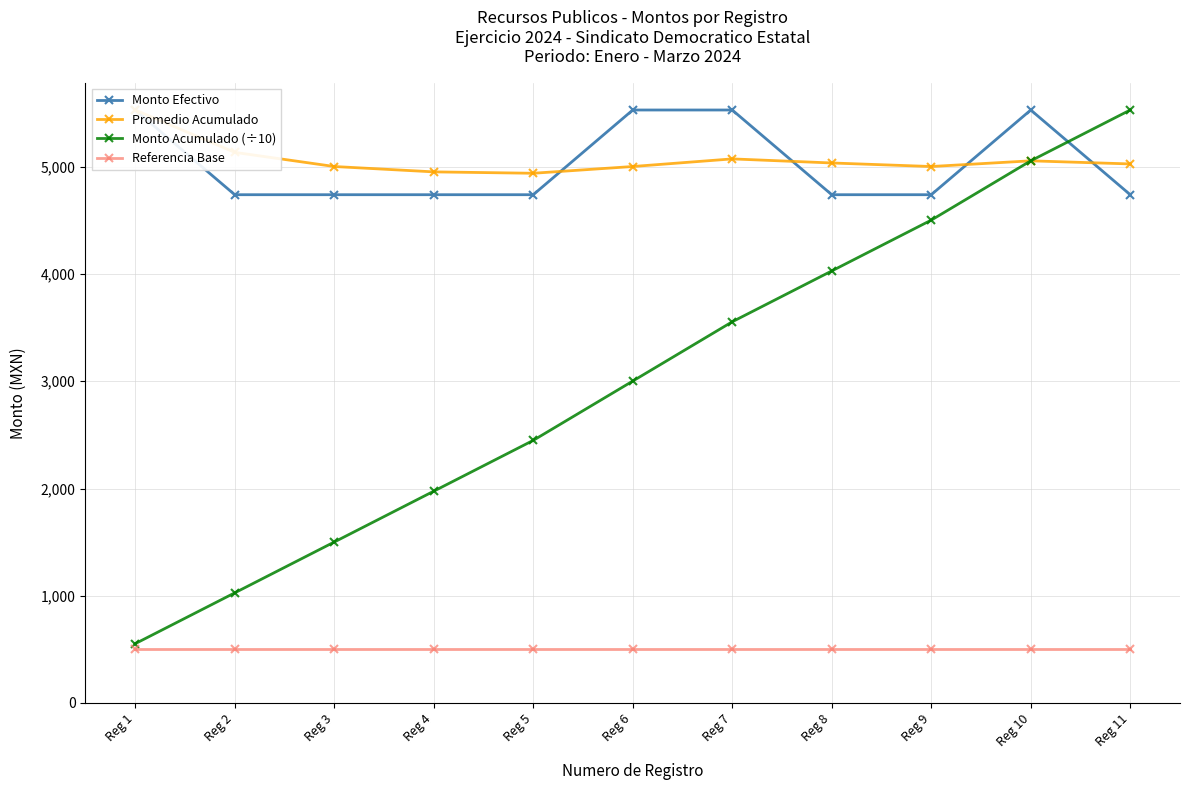

Reading right to left, transcribe all the data shown in this chart.

Monto Efectivo: Reg 11=4740	Reg 10=5530	Reg 9=4740	Reg 8=4740	Reg 7=5530	Reg 6=5530	Reg 5=4740	Reg 4=4740	Reg 3=4740	Reg 2=4740	Reg 1=5530
Promedio Acumulado: Reg 11=5027	Reg 10=5056	Reg 9=5003	Reg 8=5036	Reg 7=5074	Reg 6=5003	Reg 5=4940	Reg 4=4953	Reg 3=5003	Reg 2=5135	Reg 1=5530
Monto Acumulado (÷10): Reg 11=5530	Reg 10=5056	Reg 9=4503	Reg 8=4029	Reg 7=3555	Reg 6=3002	Reg 5=2449	Reg 4=1975	Reg 3=1501	Reg 2=1027	Reg 1=553
Referencia Base: Reg 11=500	Reg 10=500	Reg 9=500	Reg 8=500	Reg 7=500	Reg 6=500	Reg 5=500	Reg 4=500	Reg 3=500	Reg 2=500	Reg 1=500